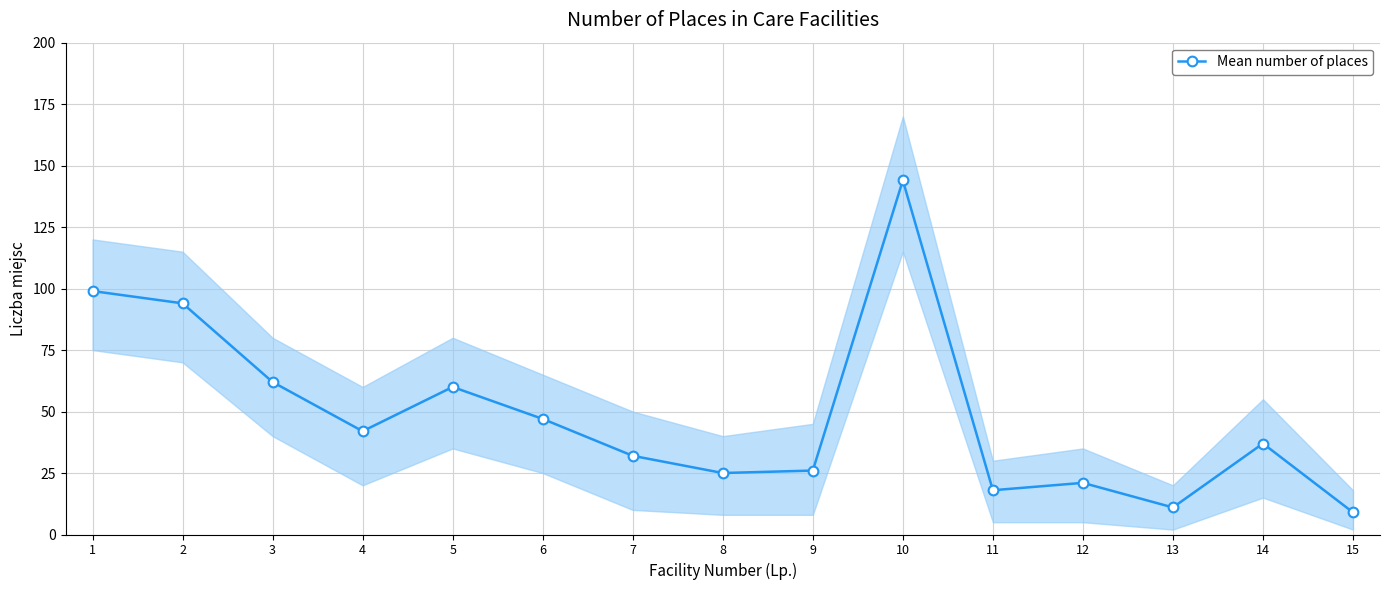

Reading left to right, what are all the values shown in this chart?

99	94	62	42	60	47	32	25	26	144	18	21	11	37	9